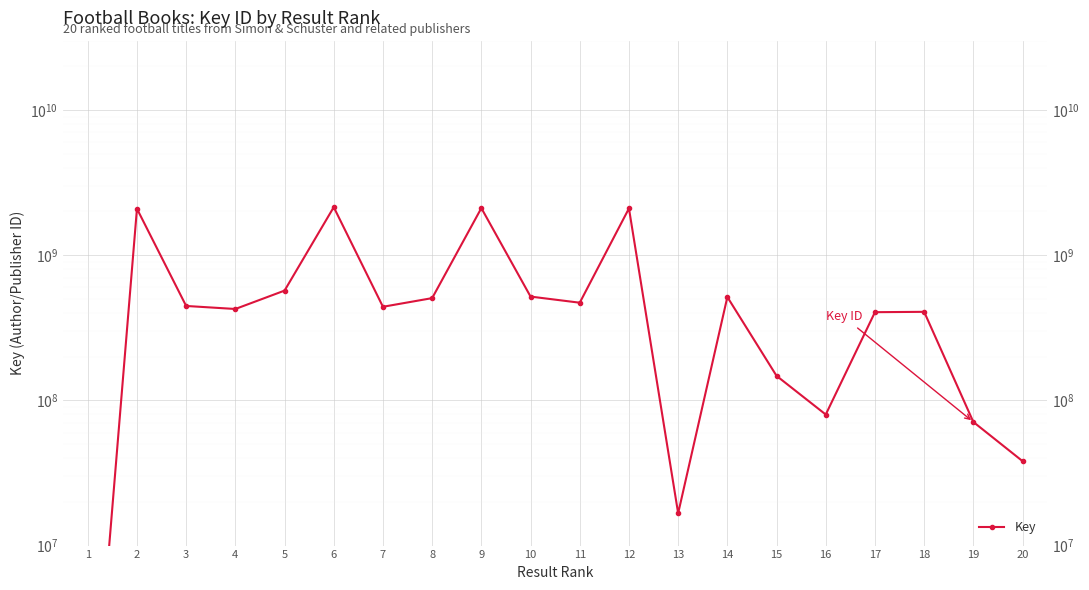

Rank the categories by value from lowest to highest.

1, 13, 20, 19, 16, 15, 17, 18, 4, 7, 3, 11, 8, 14, 10, 5, 2, 12, 9, 6